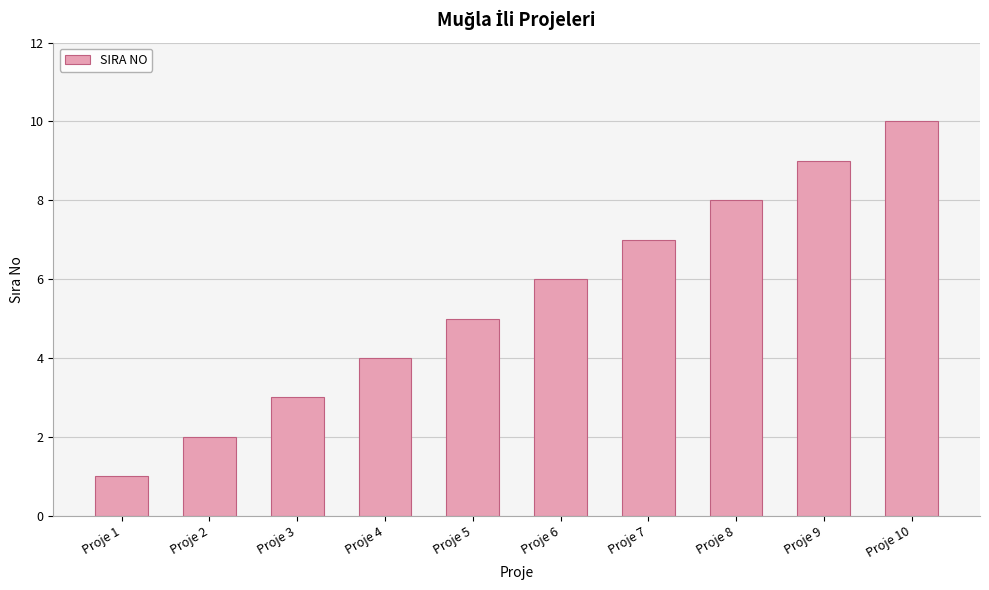

At which category does the chart reach its peak across all series?

Proje 10